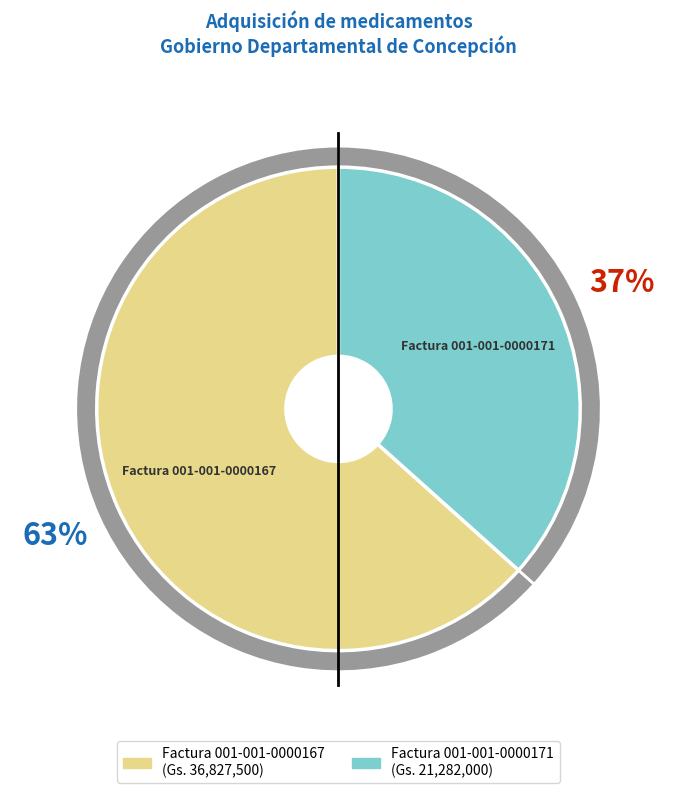

To the nearest percent, what portion does Factura 001-001-0000167 represent?

63%